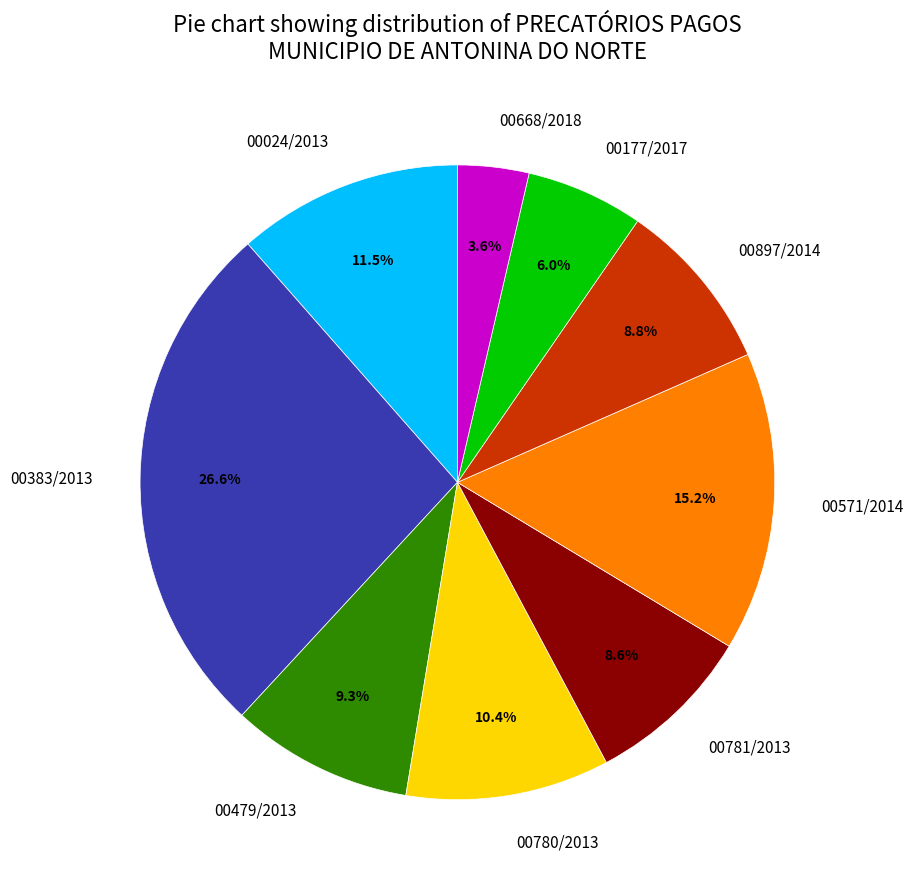

What percentage is NOT represented by 00383/2013?

73.4%